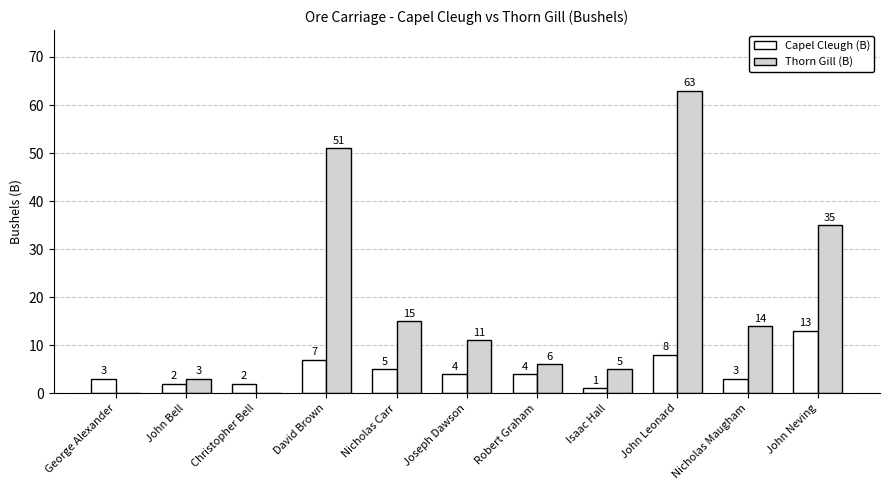

The value of Thorn Gill (B) at John Neving is 35. True or false?

True